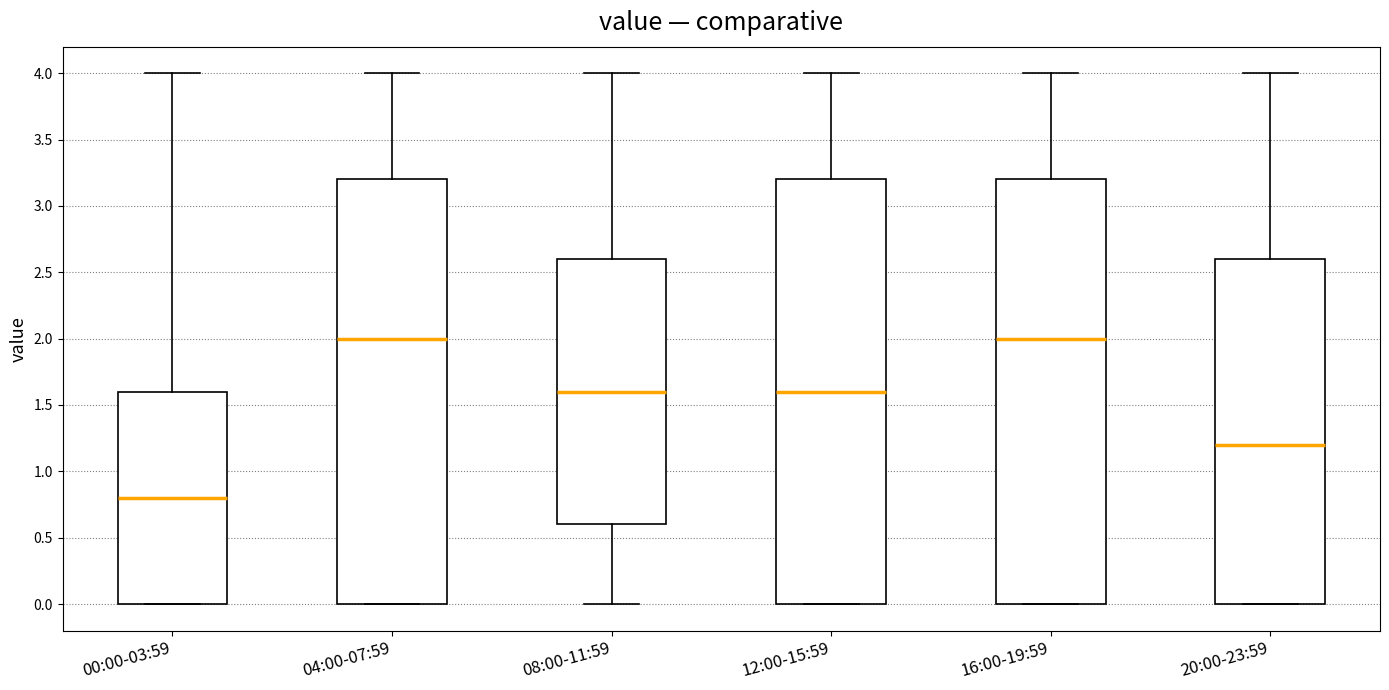

Reading left to right, read every box against the y-axis: the position of its median line, the range the box covers, and the ends of its whiskers. The values are not printed on the chart, so give them approximately, as read against the axis.

00:00-03:59: median 0.8, box 0.0 to 1.6, whiskers 0.0 to 4.0
04:00-07:59: median 2.0, box 0.0 to 3.2, whiskers 0.0 to 4.0
08:00-11:59: median 1.6, box 0.6 to 2.6, whiskers 0.0 to 4.0
12:00-15:59: median 1.6, box 0.0 to 3.2, whiskers 0.0 to 4.0
16:00-19:59: median 2.0, box 0.0 to 3.2, whiskers 0.0 to 4.0
20:00-23:59: median 1.2, box 0.0 to 2.6, whiskers 0.0 to 4.0